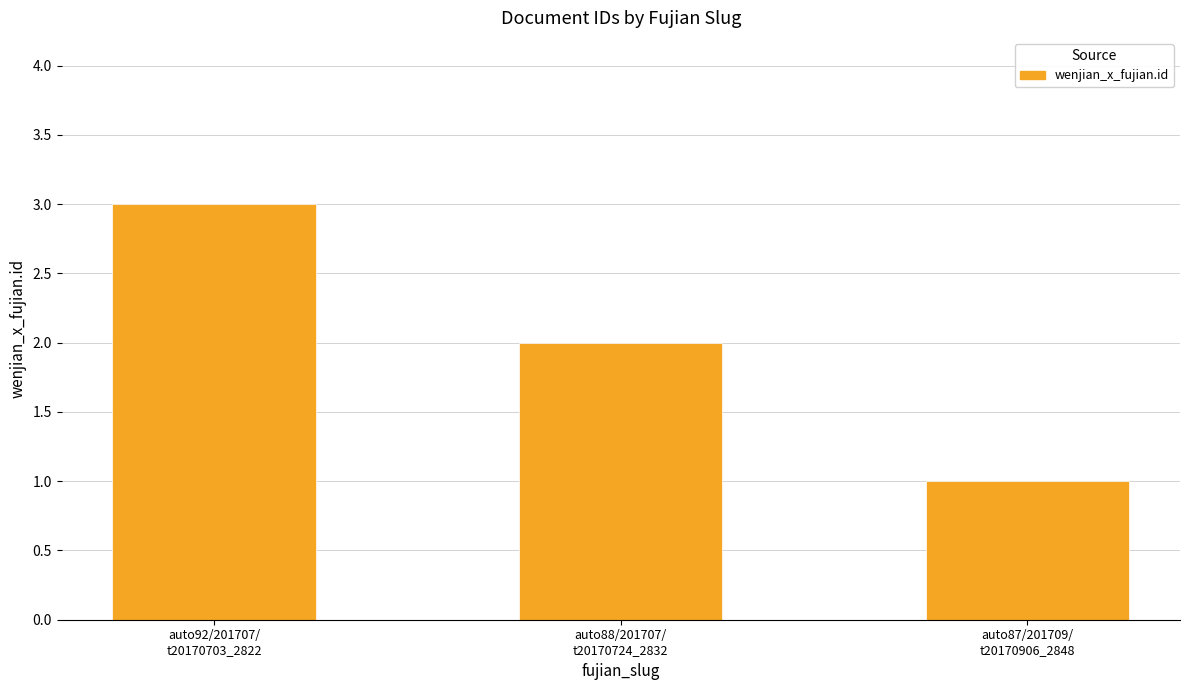

How many bars are there in total?

3